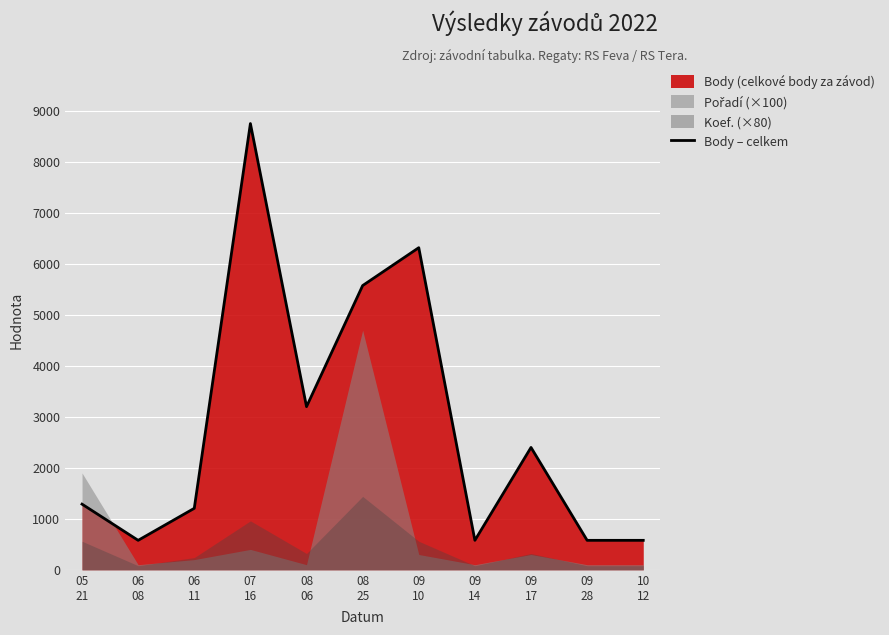

The value at 05
21 is 1731. True or false?

False